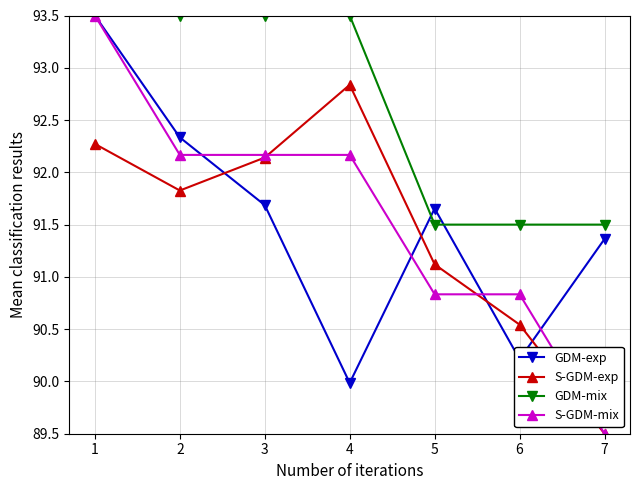

How many distinct data groups are displayed?

4